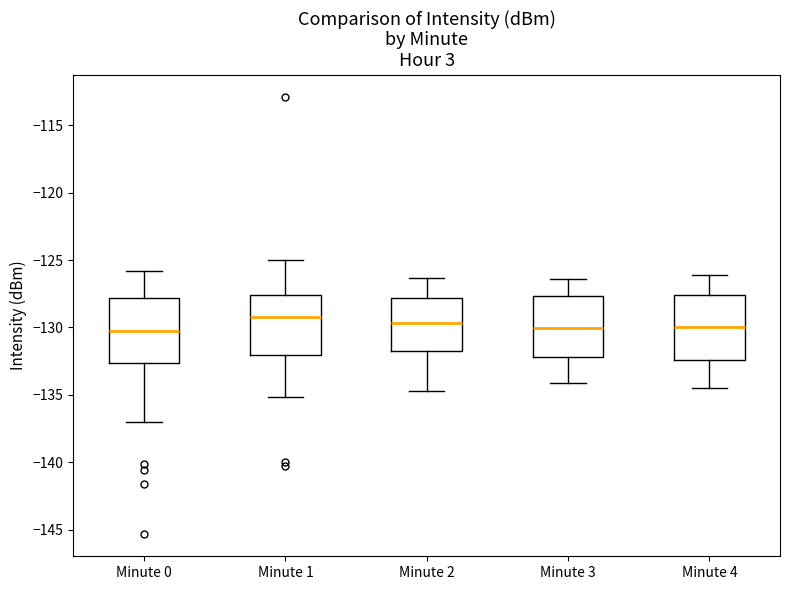

Reading left to right, read every box against the y-axis: the position of its median line, the range the box covers, and the ends of its whiskers. The values are not printed on the chart, so give them approximately, as read against the axis.

Minute 0: median -130.5, box -132.5 to -128.0, whiskers -137.0 to -126.0
Minute 1: median -129.0, box -132.0 to -127.5, whiskers -135.0 to -125.0
Minute 2: median -129.5, box -131.5 to -128.0, whiskers -134.5 to -126.5
Minute 3: median -130.0, box -132.0 to -127.5, whiskers -134.0 to -126.5
Minute 4: median -130.0, box -132.5 to -127.5, whiskers -134.5 to -126.0